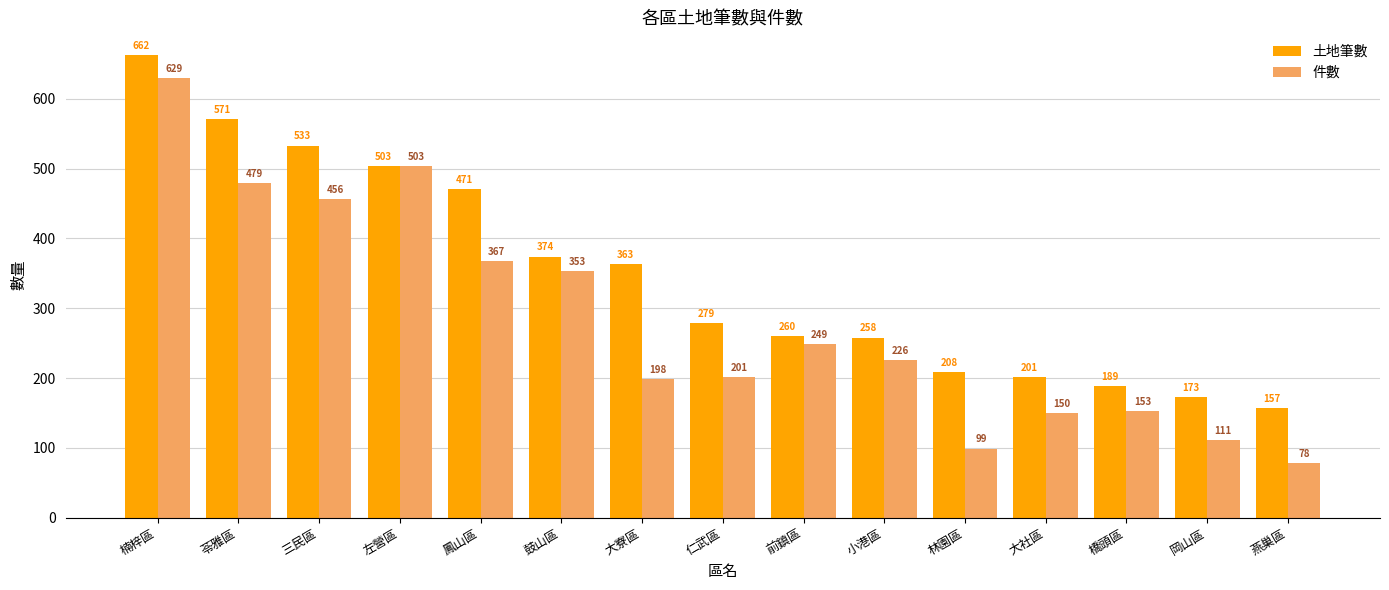

List the series in order of their peak value, highest first.

土地筆數, 件數